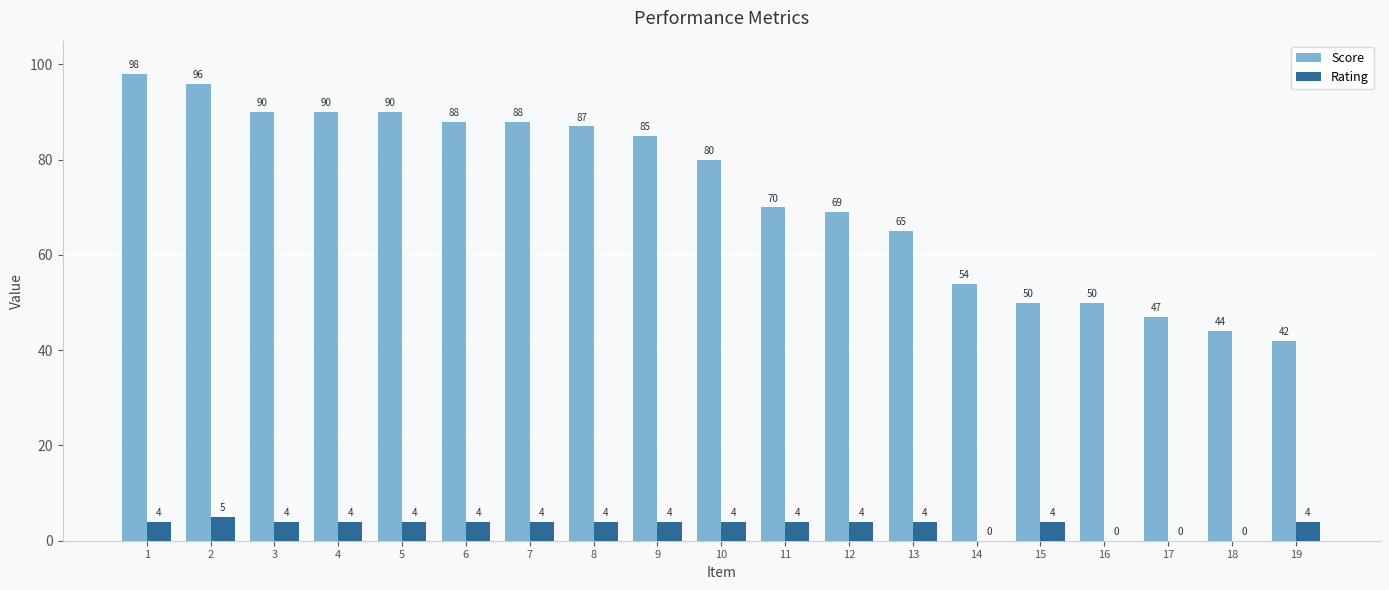

Which series changed the most between 9 and 15?

Score